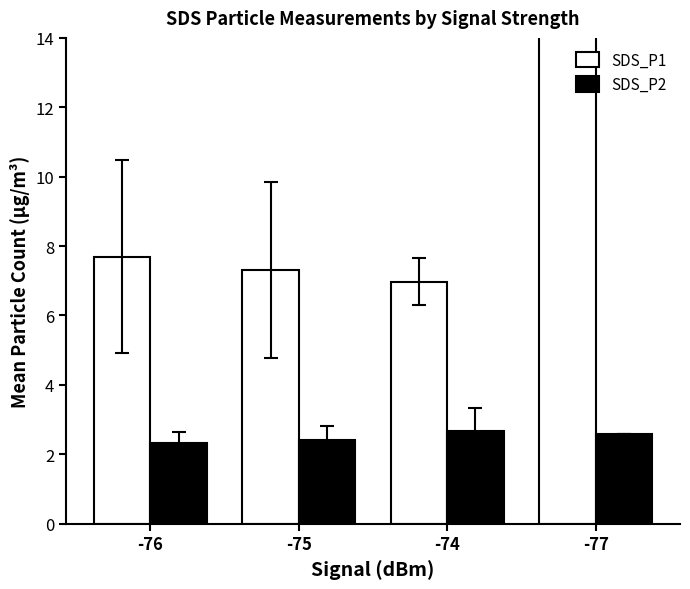

What is the spread (max minus min) of values at -74?

4.3